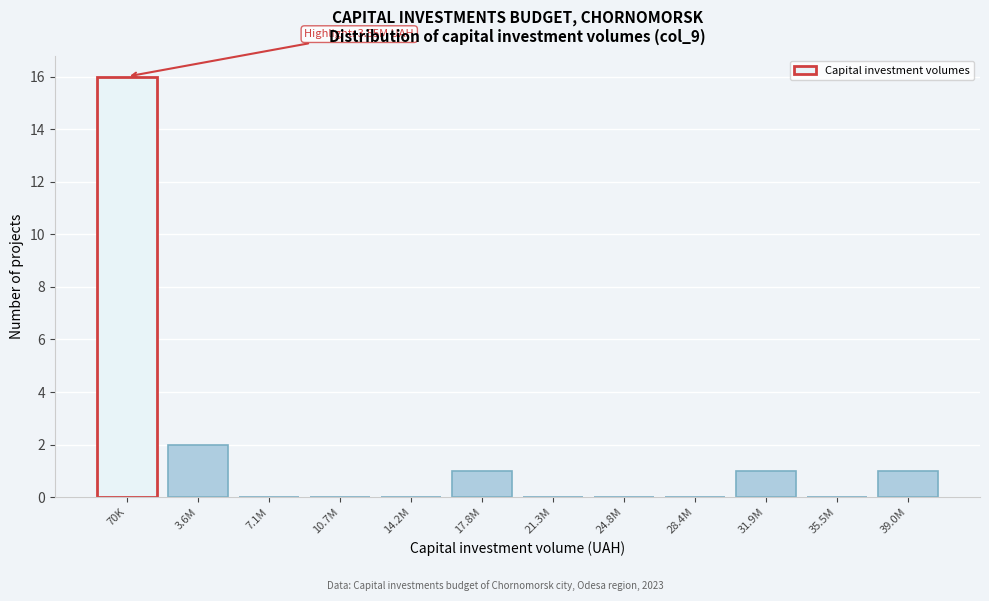

Reading left to right, list all the values displayed in this chart.

70K=16	3.6M=2	7.1M=0	10.7M=0	14.2M=0	17.8M=1	21.3M=0	24.8M=0	28.4M=0	31.9M=1	35.5M=0	39.0M=1